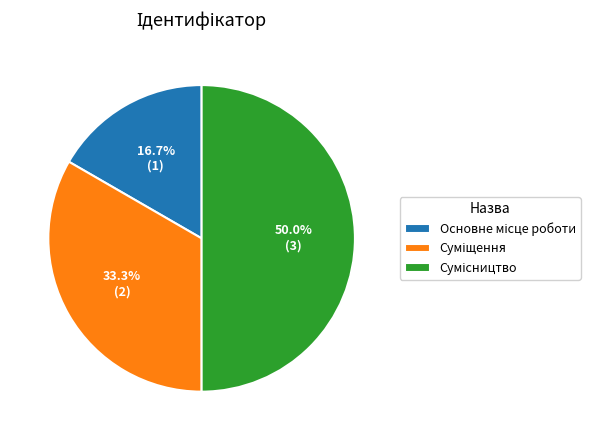

To the nearest percent, what is the average slice percentage?

33%